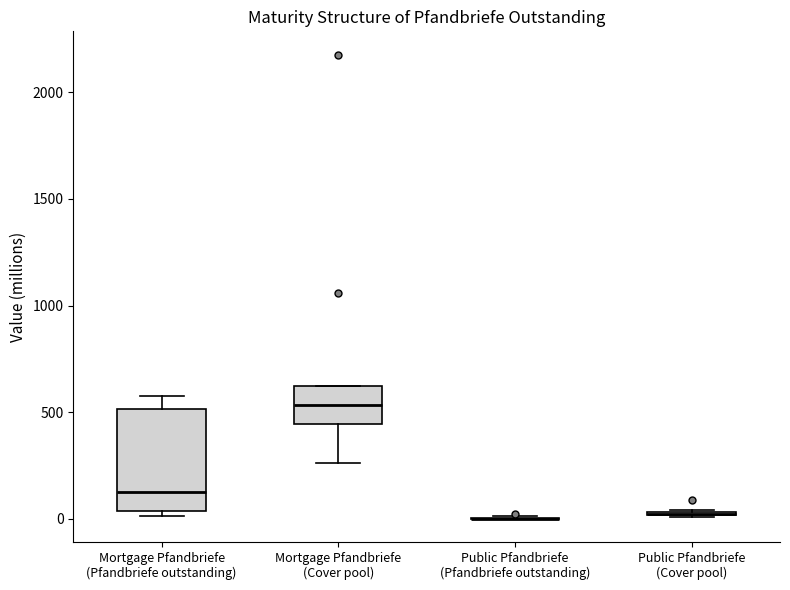

Reading left to right, transcribe this box plot: for each box, give where its median line is, the range the box spans, and where its two whiskers end, as read against the y-axis. The values are not printed on the chart, so give them approximately, as read against the axis.

Mortgage Pfandbriefe (Pfandbriefe outstanding): median 150, box 50 to 500, whiskers 0 to 600
Mortgage Pfandbriefe (Cover pool): median 550, box 450 to 600, whiskers 250 to 600
Public Pfandbriefe (Pfandbriefe outstanding): box collapsed to a line at 0, whiskers 0 to 0
Public Pfandbriefe (Cover pool): box collapsed to a line at 0, whiskers 0 to 50